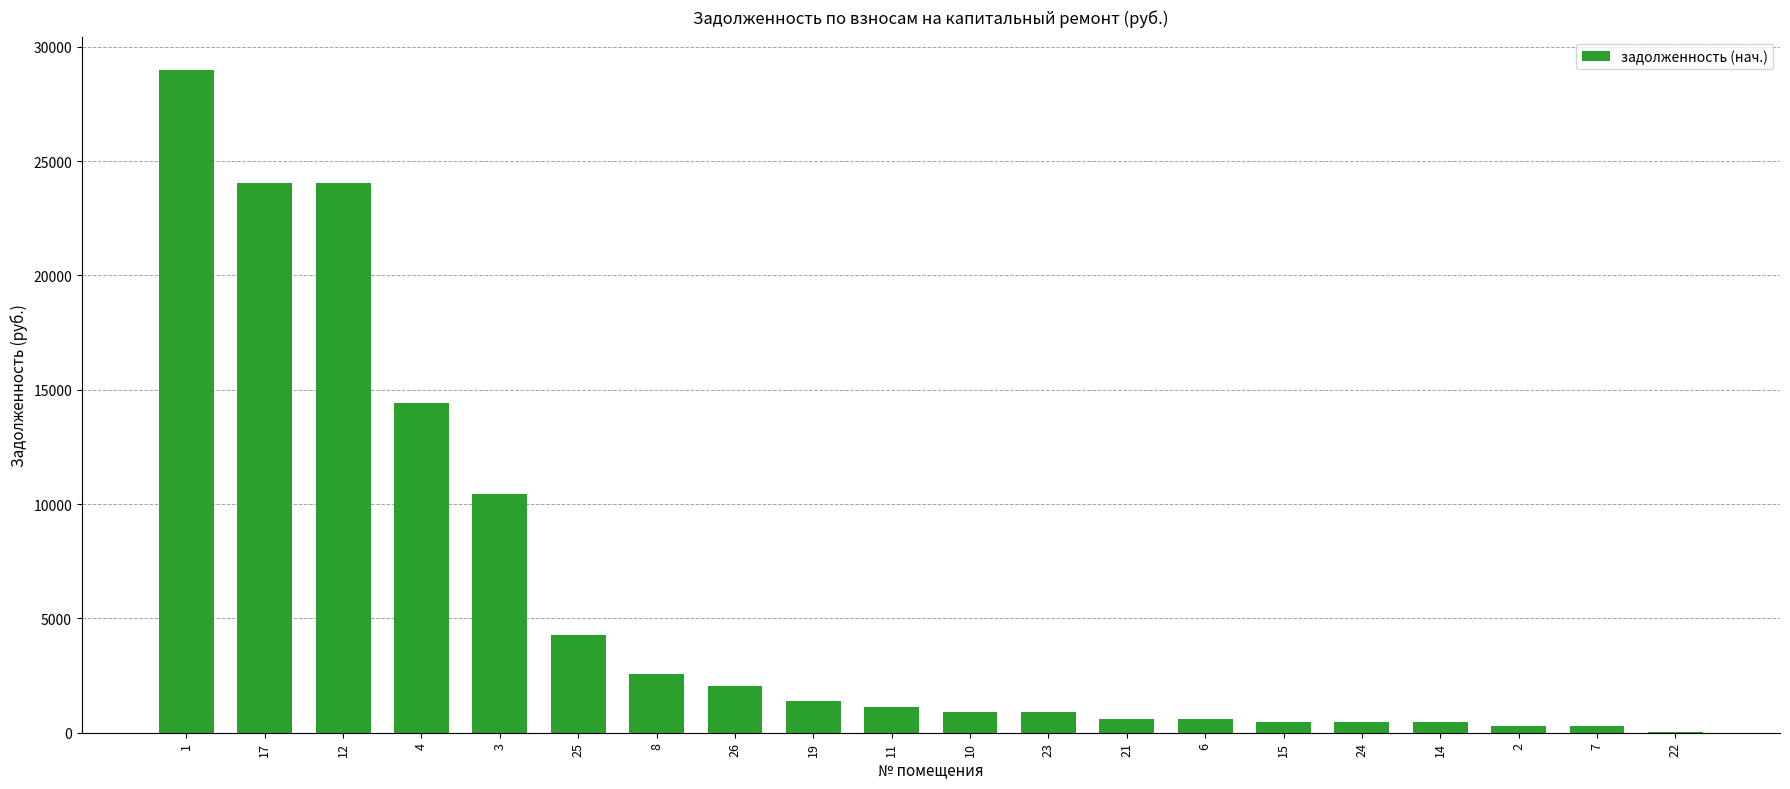

What is the maximum value shown in the chart?

28989.3